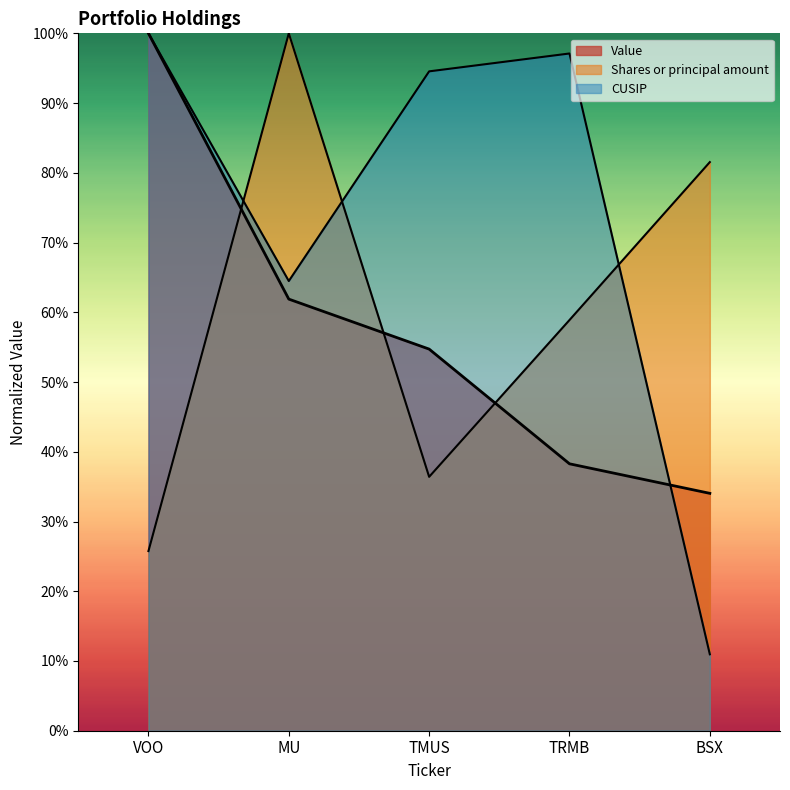

Rank the series at MU from lowest to highest value.

Value, CUSIP, Shares or principal amount